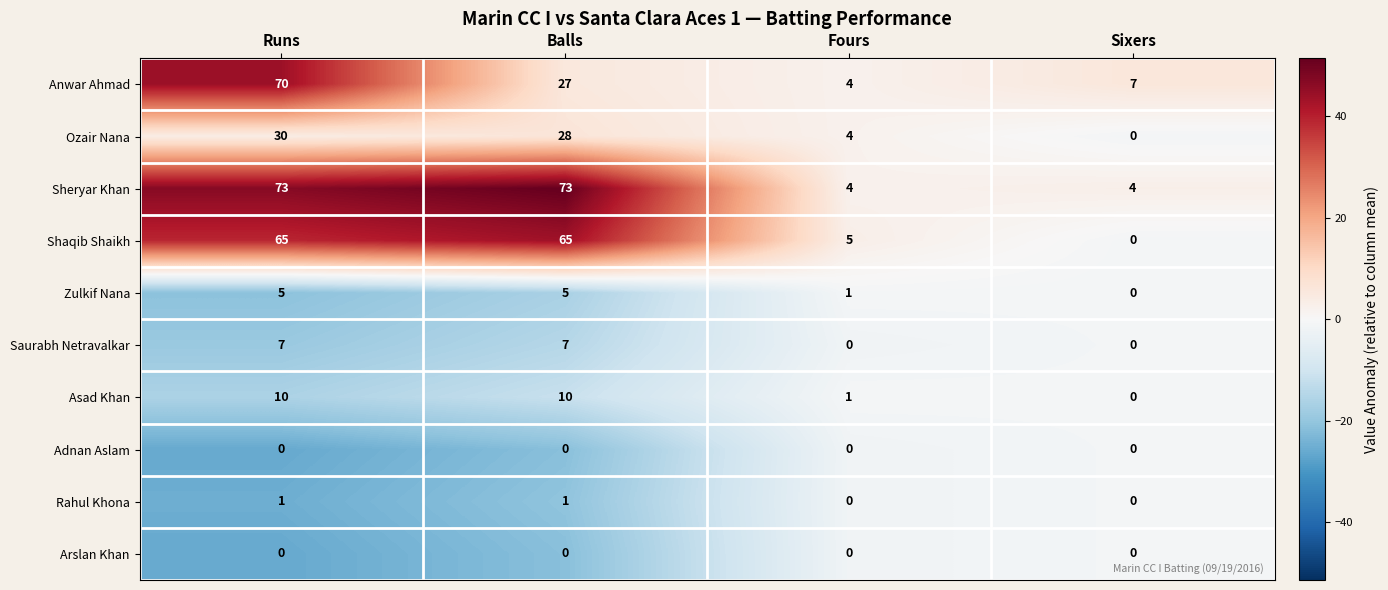

What is the maximum value for Sheryar Khan?

73